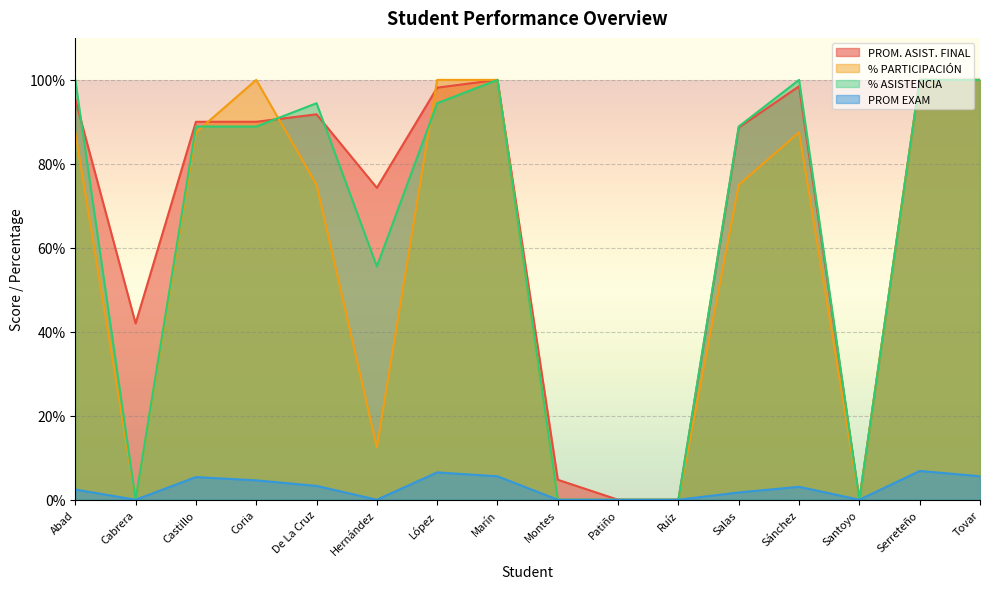

What is the difference between the PROM EXAM values at De La Cruz and Sánchez?

0.2